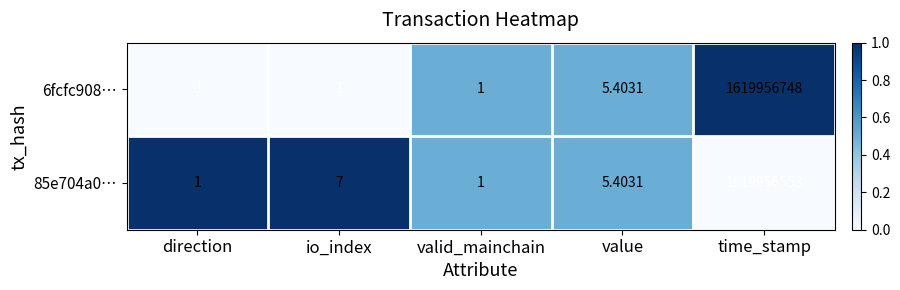

At which label does 85e704a0… first exceed 5?

io_index